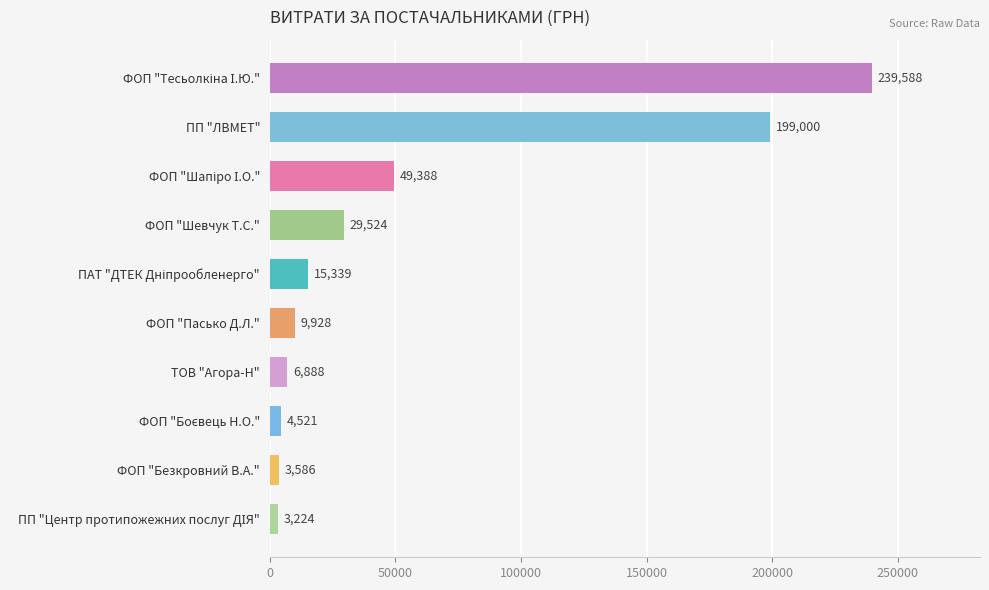

What position from the top is ФОП "Пасько Д.Л."?

6